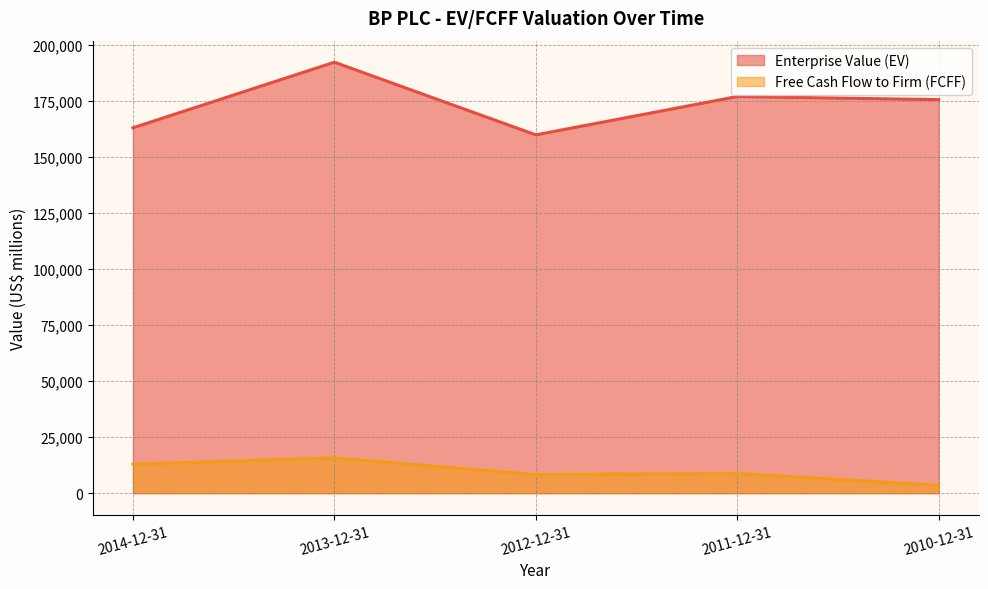

What are all the series names shown in the legend?

Enterprise Value (EV), Free Cash Flow to Firm (FCFF)